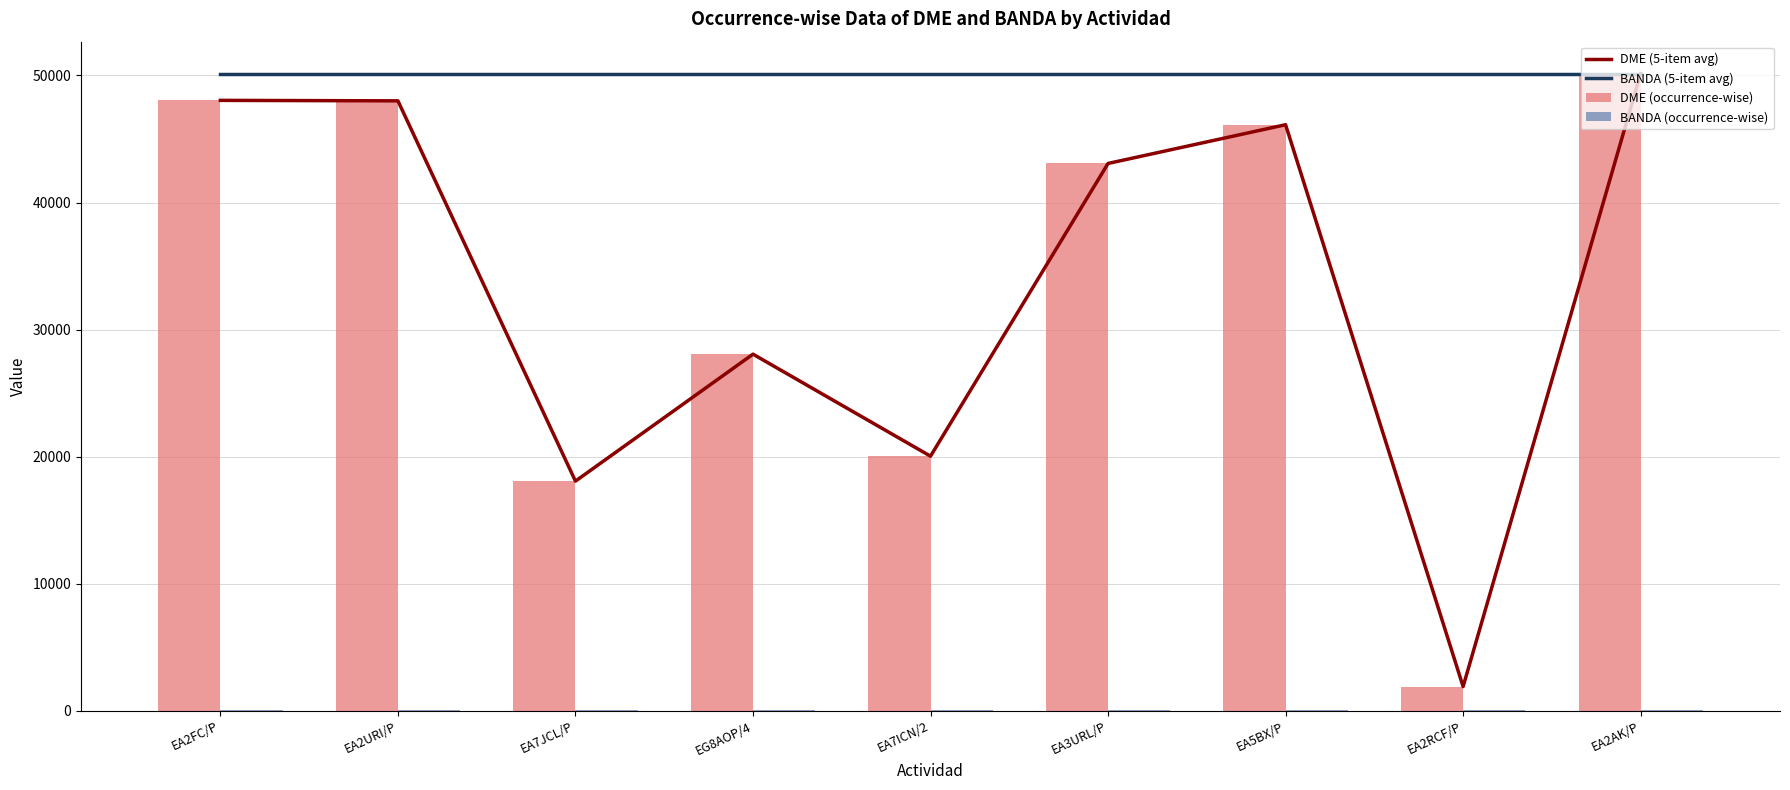

Are the bars horizontal?

No